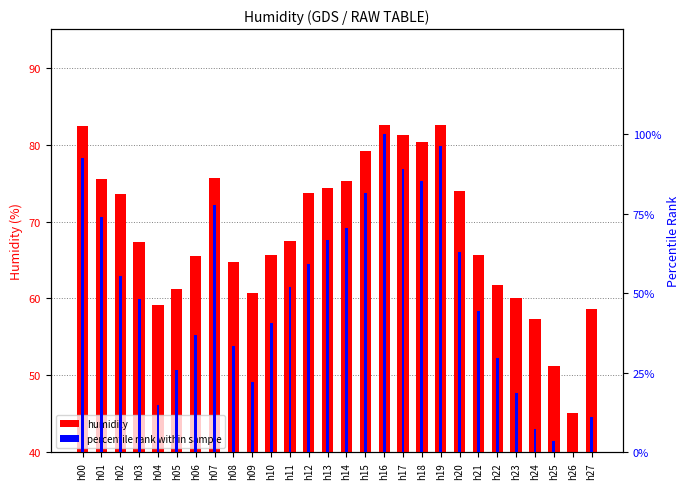

What is the value of the percentile rank within sample bar at the 25th from the left?

7.4